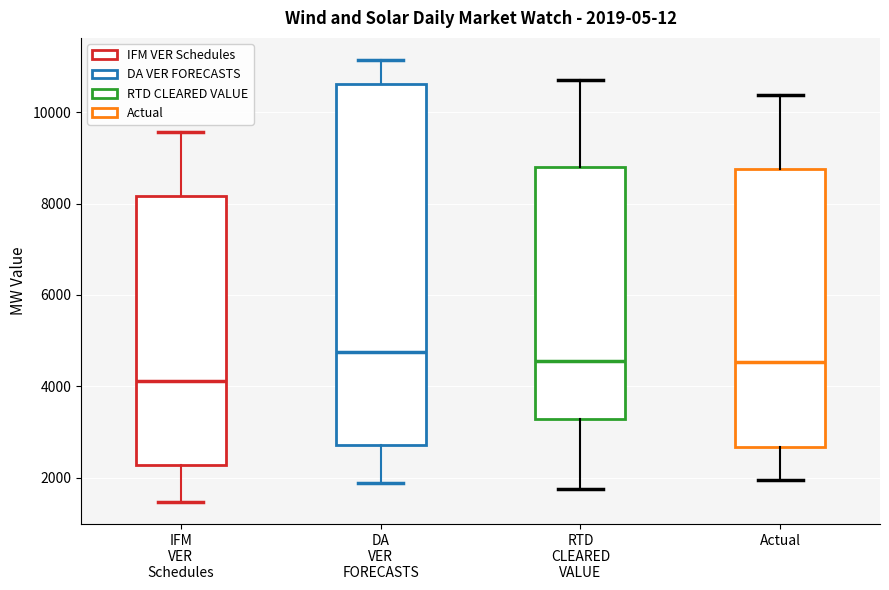

Which box is the tallest, from its lower edge to its upper edge?

DA VER FORECASTS